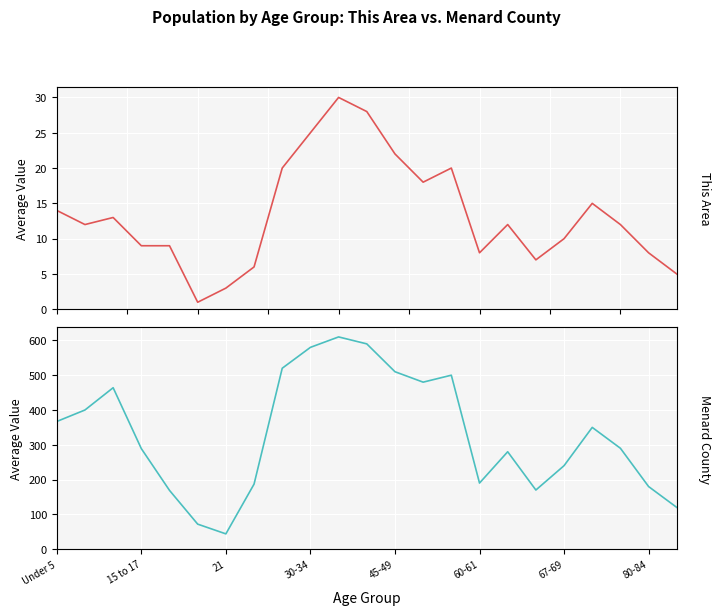

What is the sum of the Menard County values at 17 and 9?

750